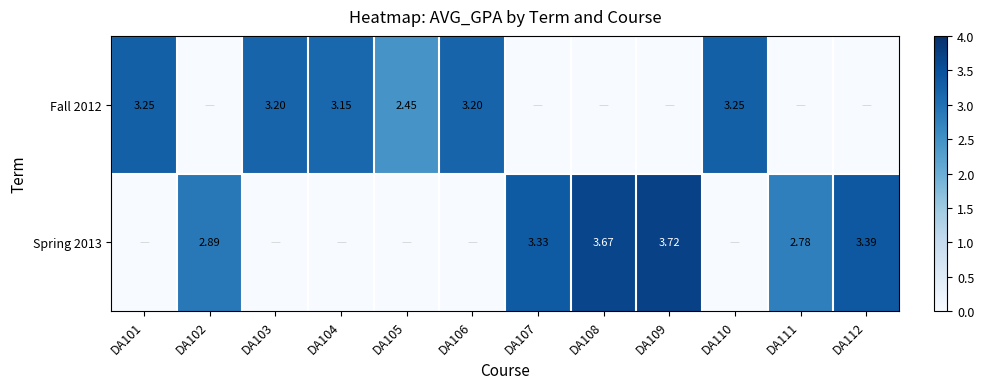

What is the difference between the highest and lowest values at DA108?

3.7